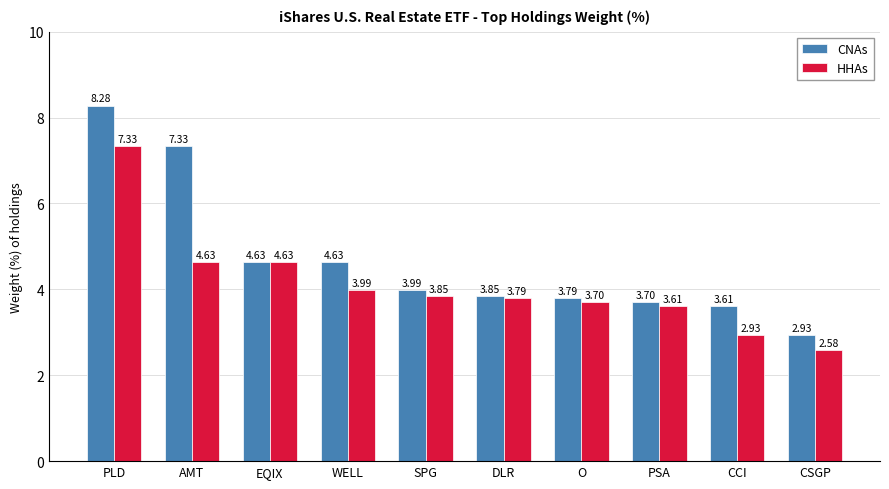

How many values in the CNAs series exceed 3?

9